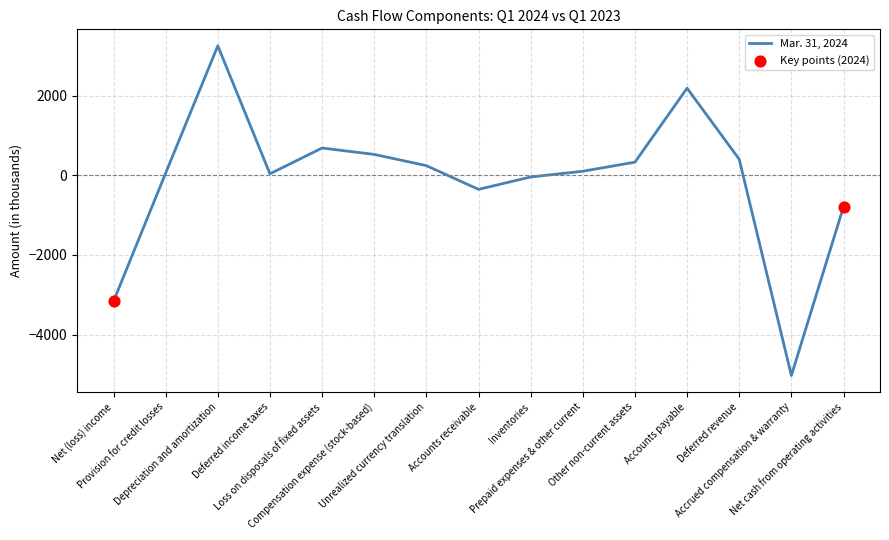

Between Loss on disposals of fixed assets and Net (loss) income, which is larger?

Loss on disposals of fixed assets